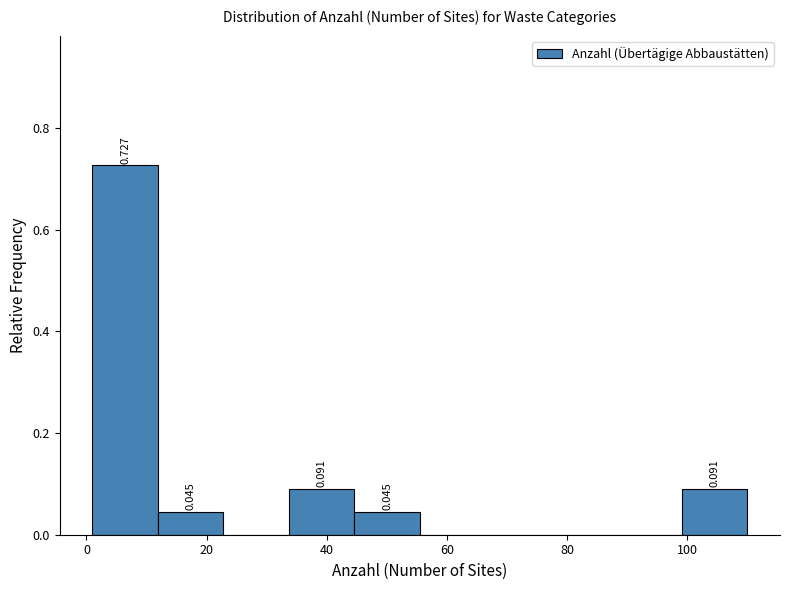

Which range on the x-axis has the tallest bar?

2 to 12